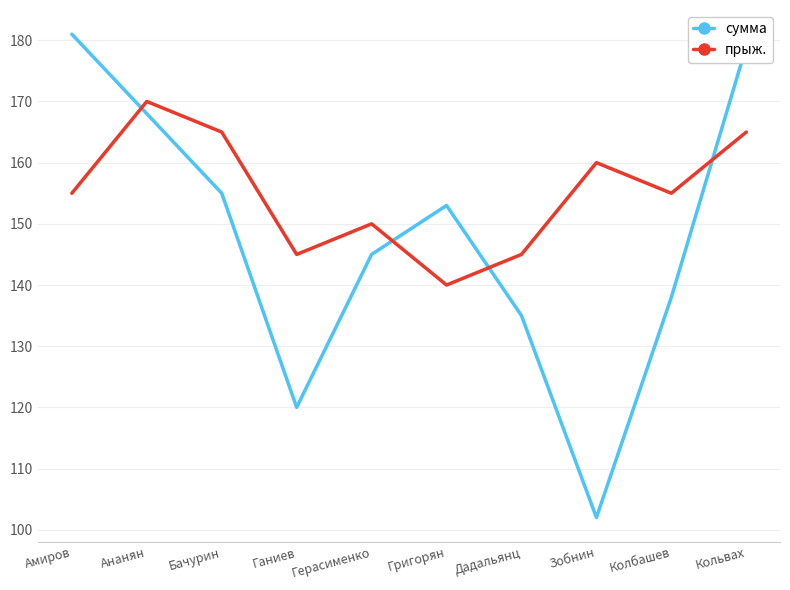

Which series has the largest total across all categories?

прыж.